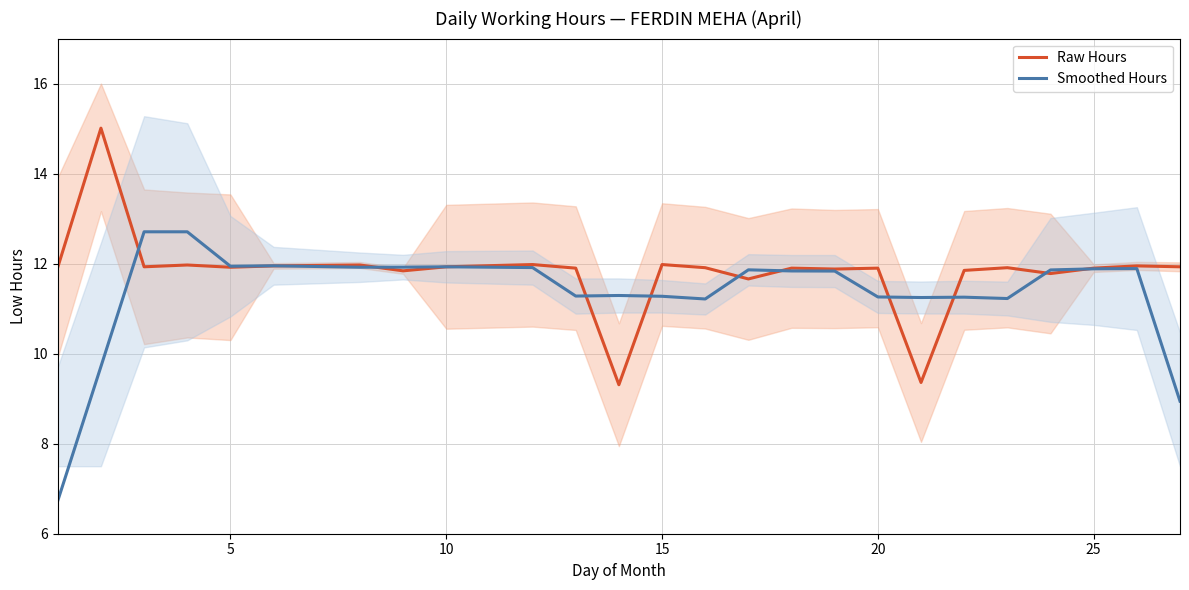

True or false: Smoothed Hours has more than 1 points higher than both neighbors.

True